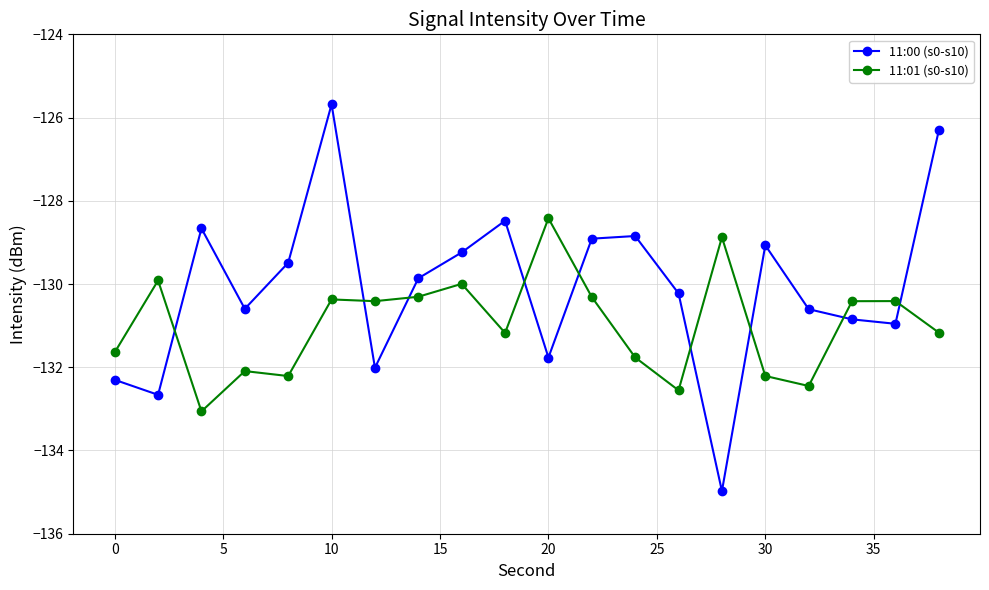

Does the chart have visible grid lines?

Yes